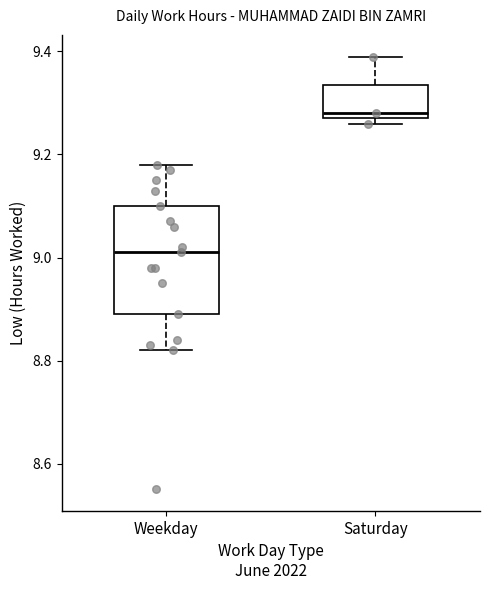

Reading left to right, transcribe this box plot: for each box, give where its median line is, the range the box spans, and where its two whiskers end, as read against the y-axis. The values are not printed on the chart, so give them approximately, as read against the axis.

Weekday: median 9.02, box 8.90 to 9.10, whiskers 8.82 to 9.18
Saturday: median 9.28 (just above the box's lower edge), box 9.28 to 9.34, whiskers 9.26 to 9.40